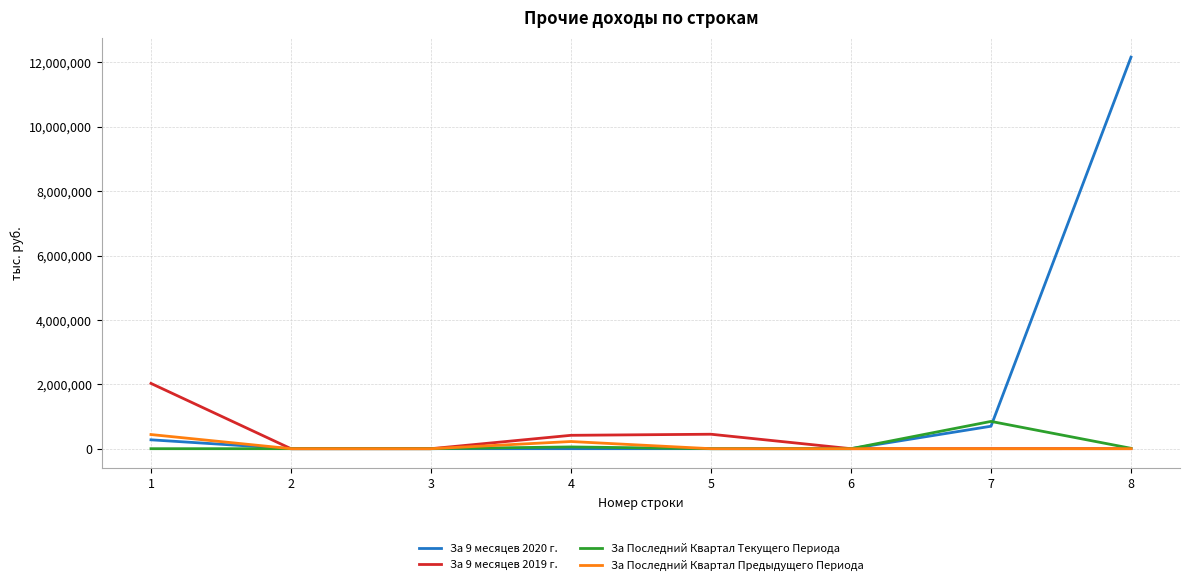

Count the number of categories in the chart.

8